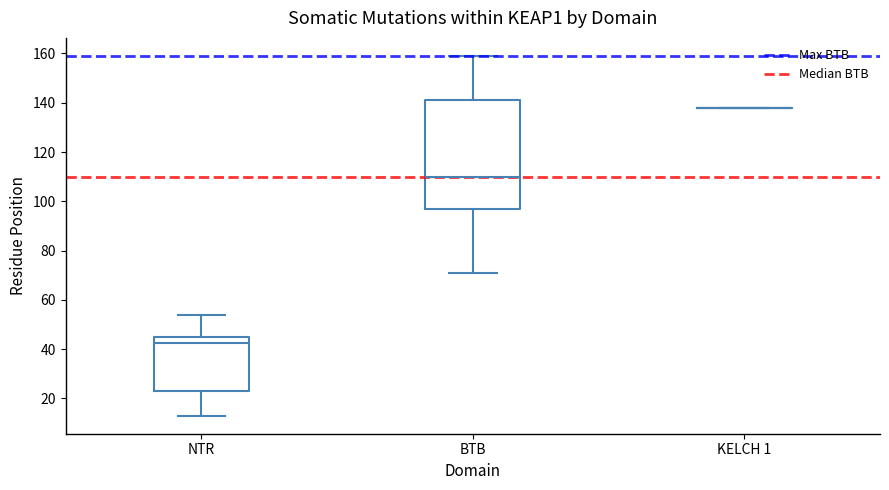

Comparing the boxes themselves (not the whiskers), which one is the tallest?

BTB